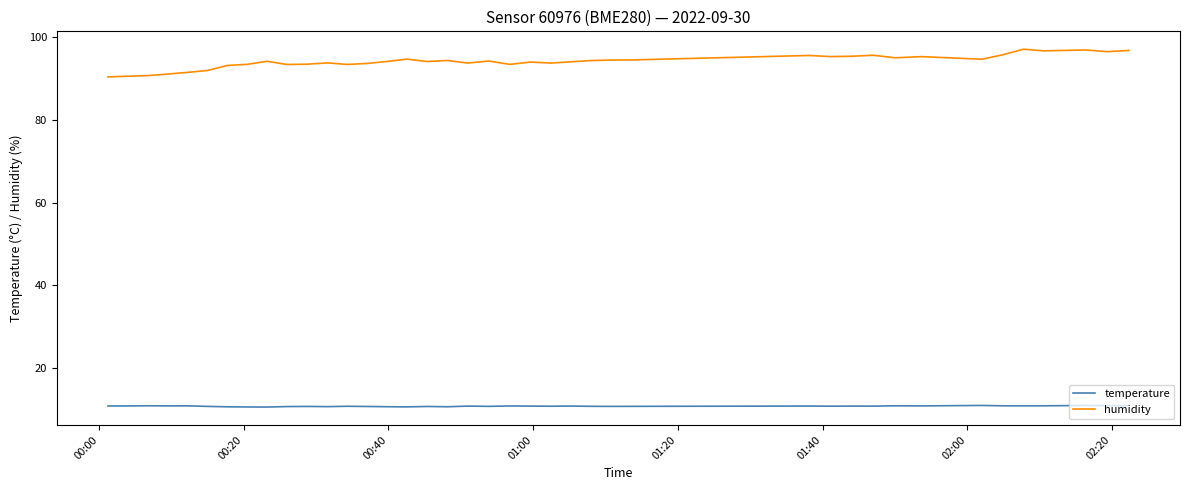

True or false: humidity and temperature intersect in this chart.

False